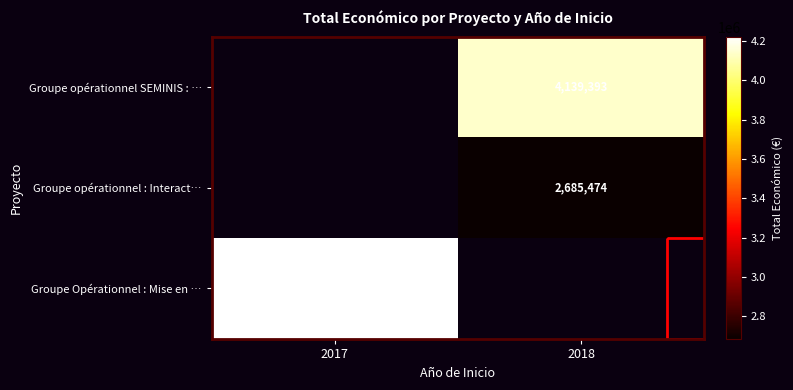

Is the value of Groupe opérationnel : Interact… at 2018 greater than the value of Groupe Opérationnel : Mise en … at 2017?

No